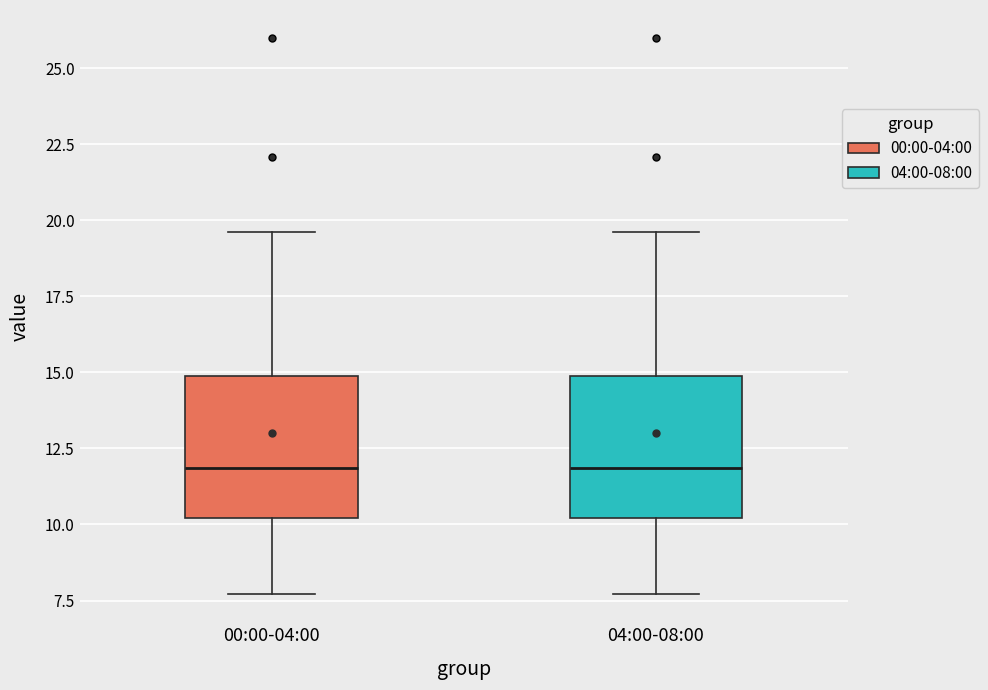

Reading left to right, transcribe this box plot: for each box, give where its median line is, the range the box spans, and where its two whiskers end, as read against the y-axis. The values are not printed on the chart, so give them approximately, as read against the axis.

00:00-04:00: median 12.0, box 10.0 to 15.0, whiskers 7.5 to 19.5
04:00-08:00: median 12.0, box 10.0 to 15.0, whiskers 7.5 to 19.5